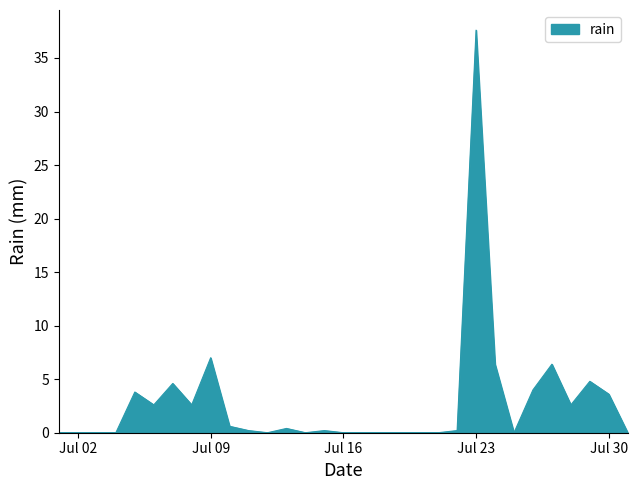

How many lines are shown in the chart?

1